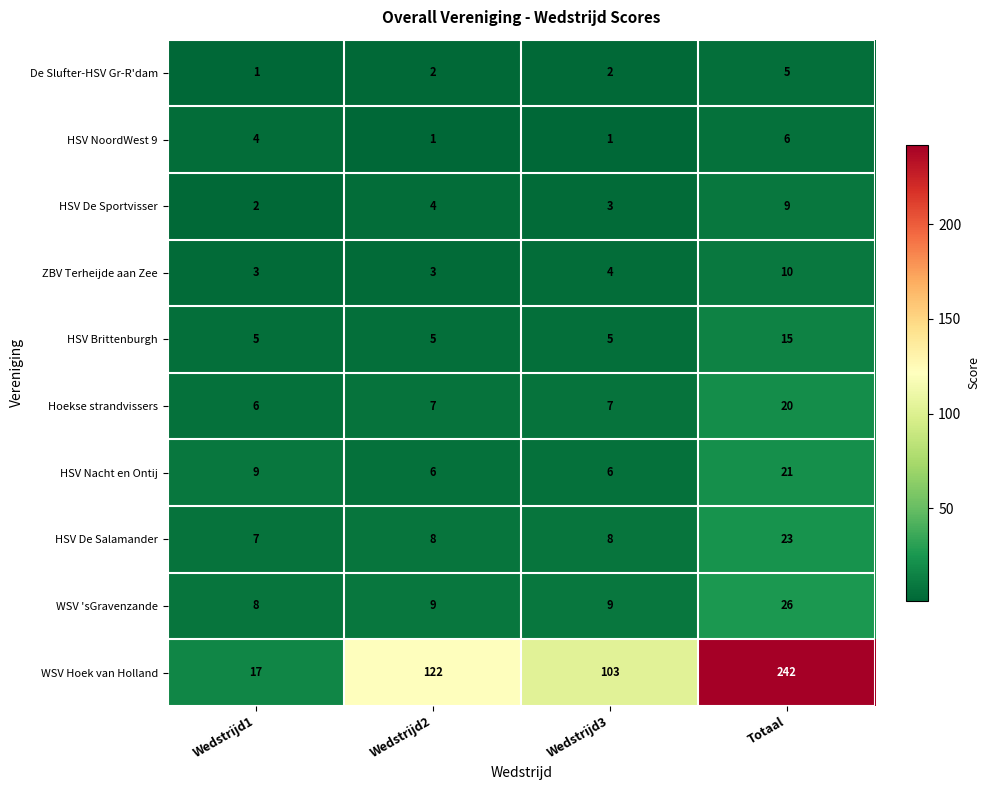

At how many categories does at least one series exceed 50?

3